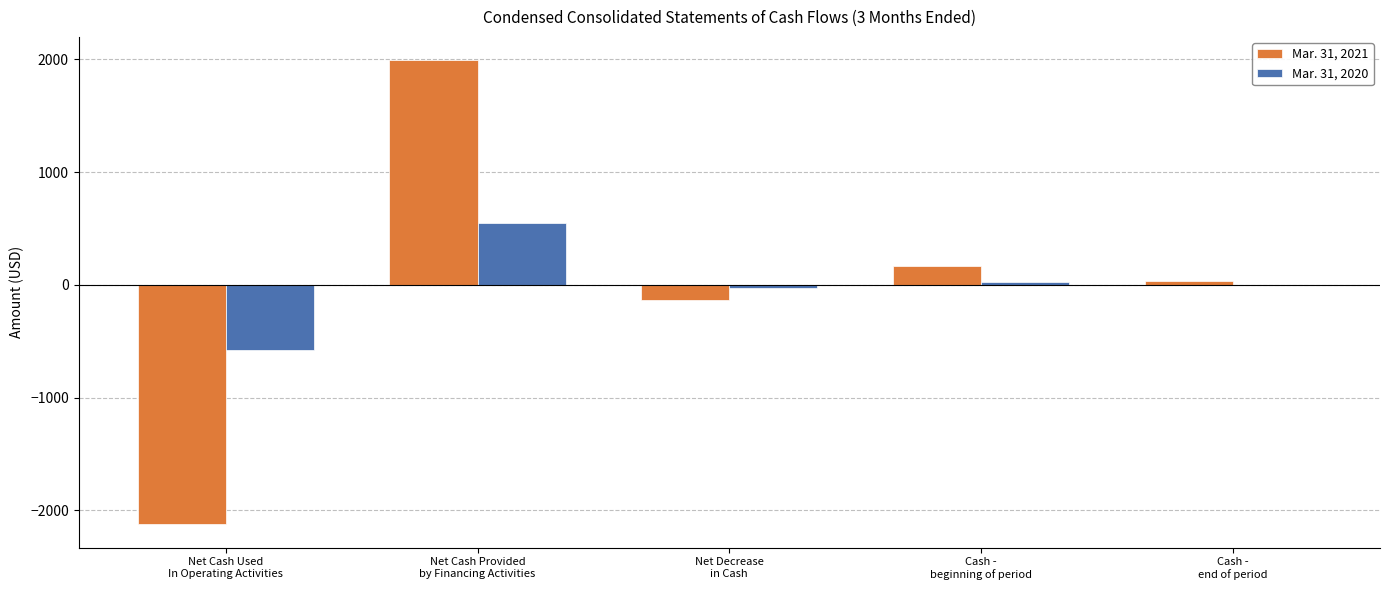

What is the sum of all Mar. 31, 2020 values?

-28